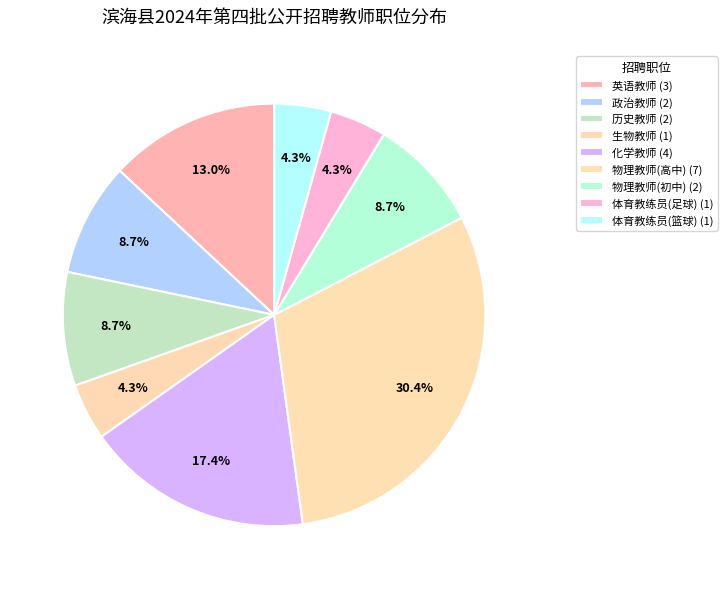

How many segments does this pie chart have?

9